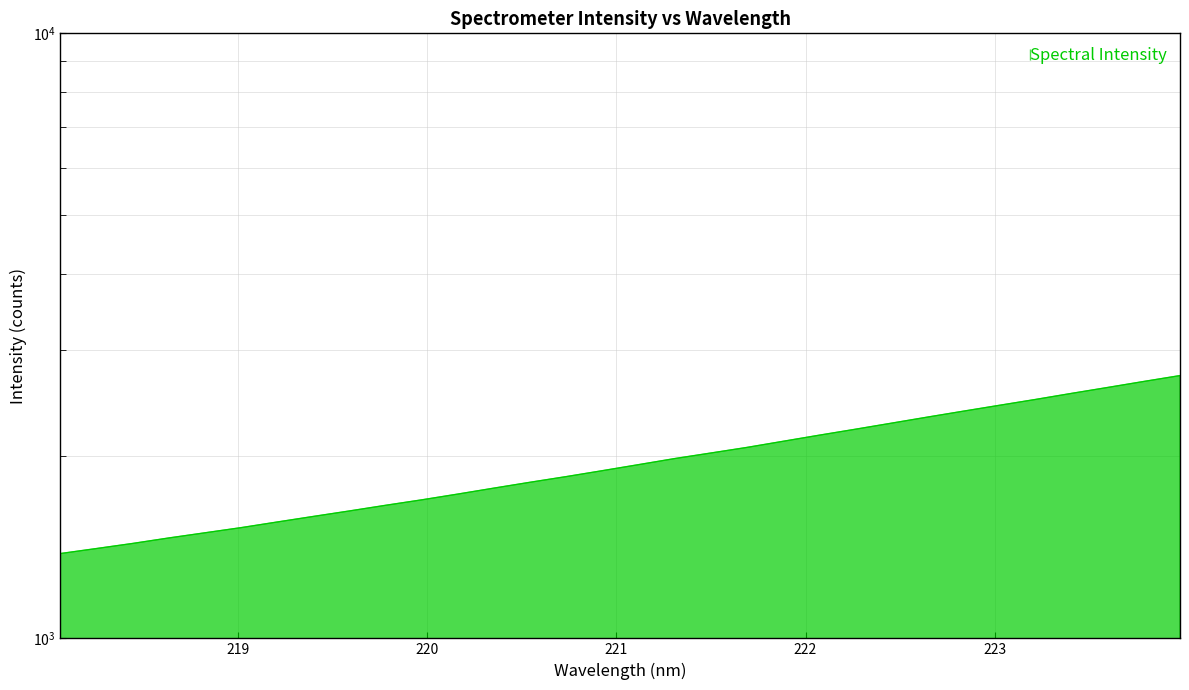

True or false: the data shows 1771.8 at 220.3533.

True